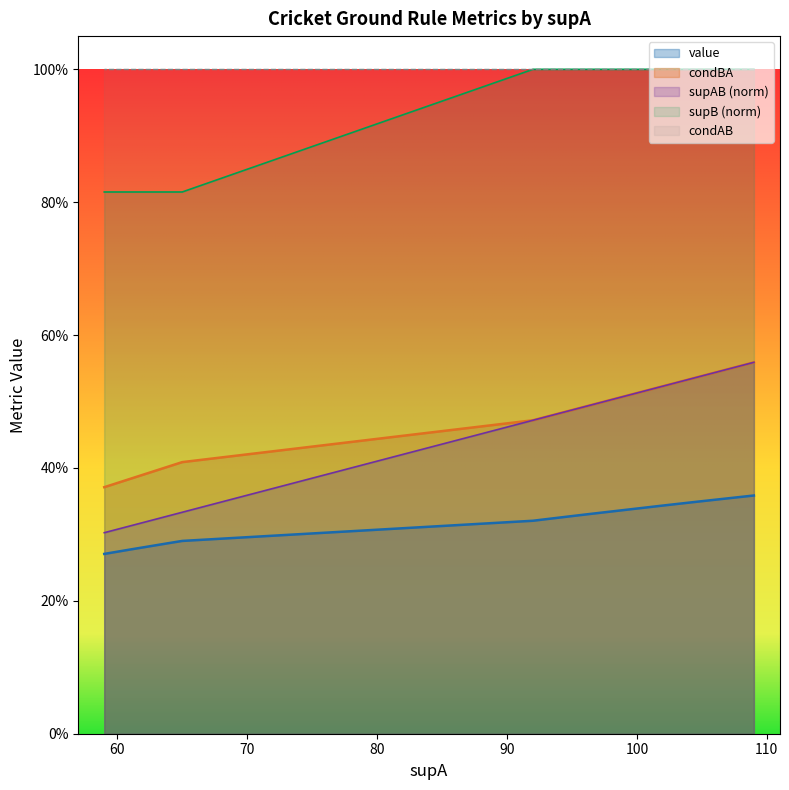

True or false: supB has a value of 0.8 at 61.

True